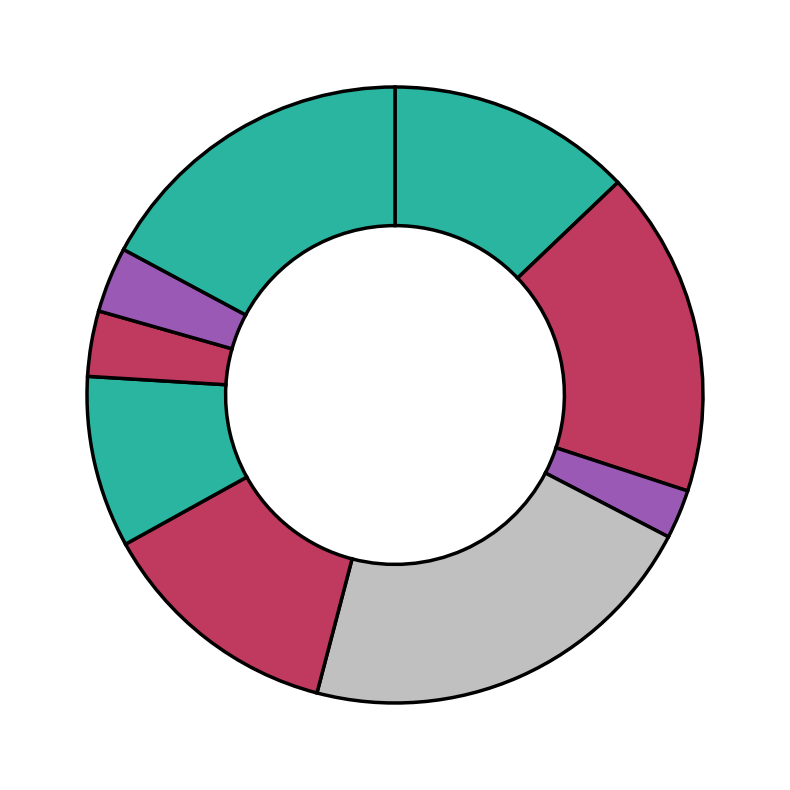

Does any single category account for the majority?

No